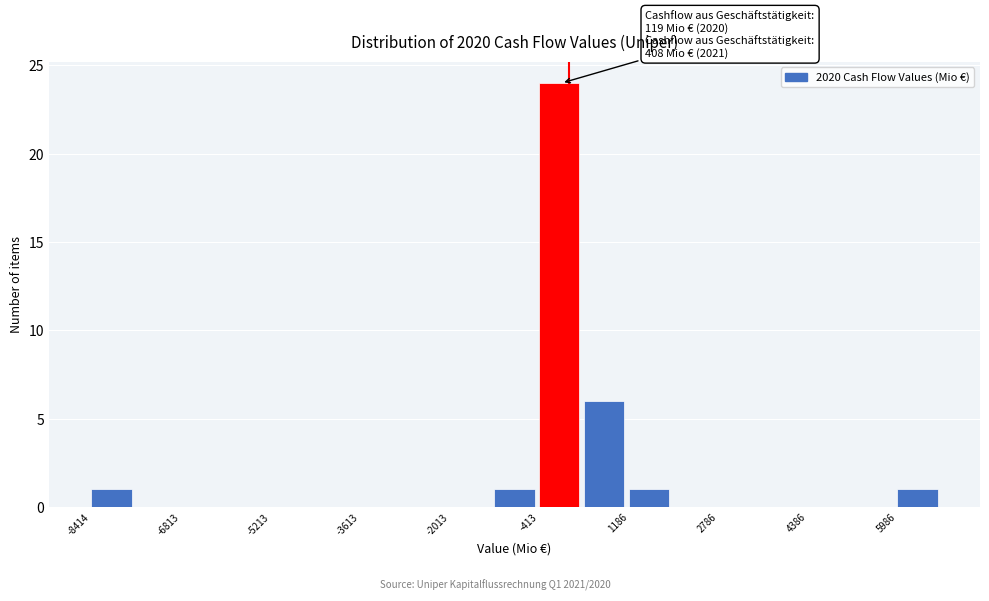

Which range on the x-axis has the tallest bar?

-400 to 400